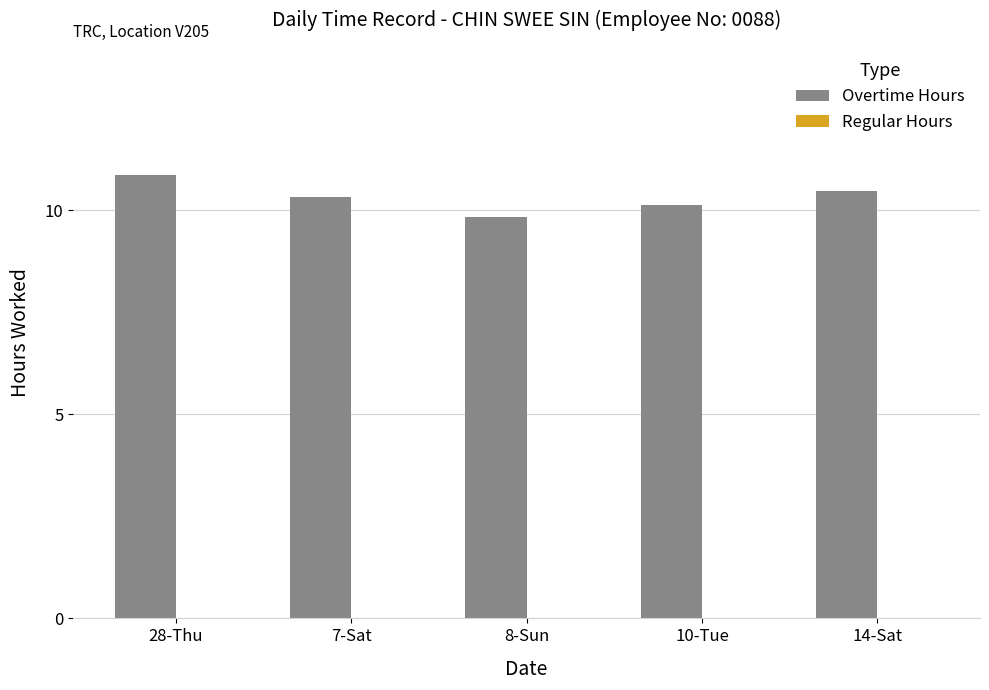

What position from the left is 28-Thu?

1